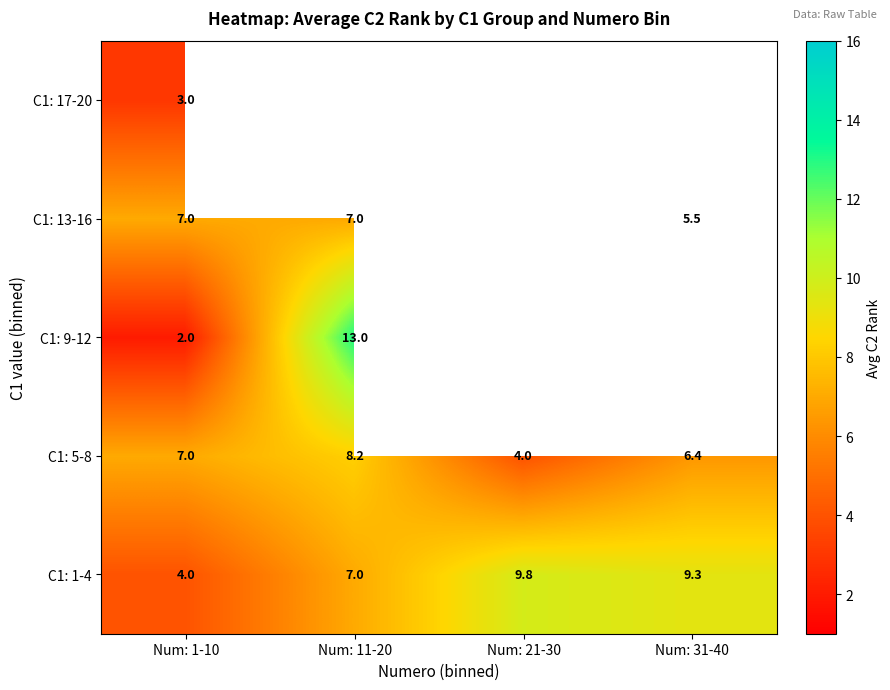

What is the difference between the highest and lowest values at Num: 1-10?

5.0